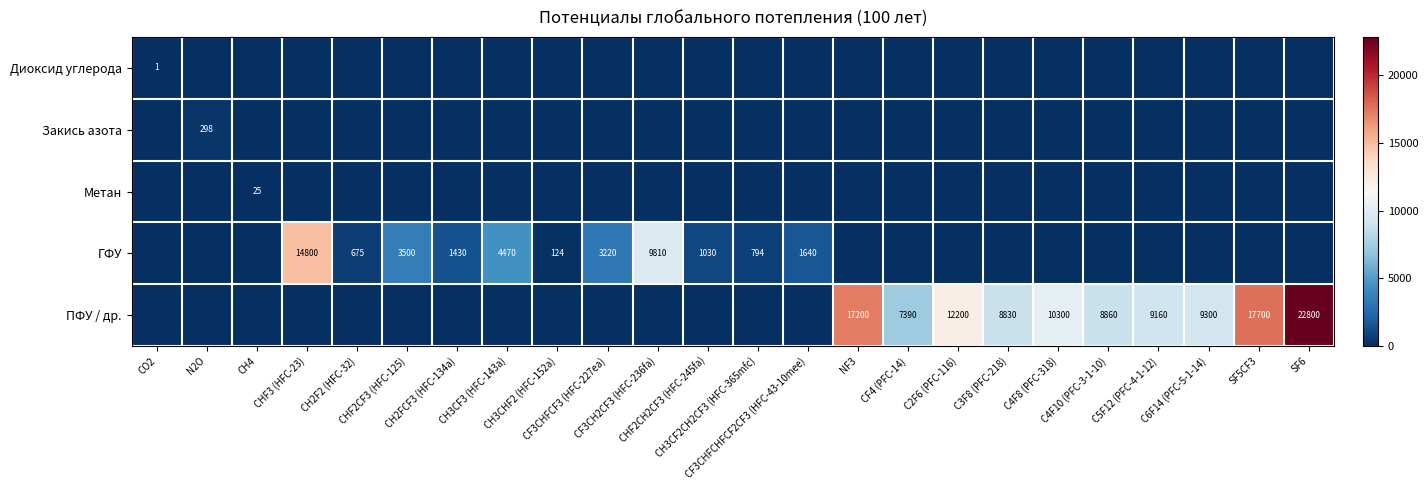

What is the spread (max minus min) of values at C4F8 (PFC-318)?

10300